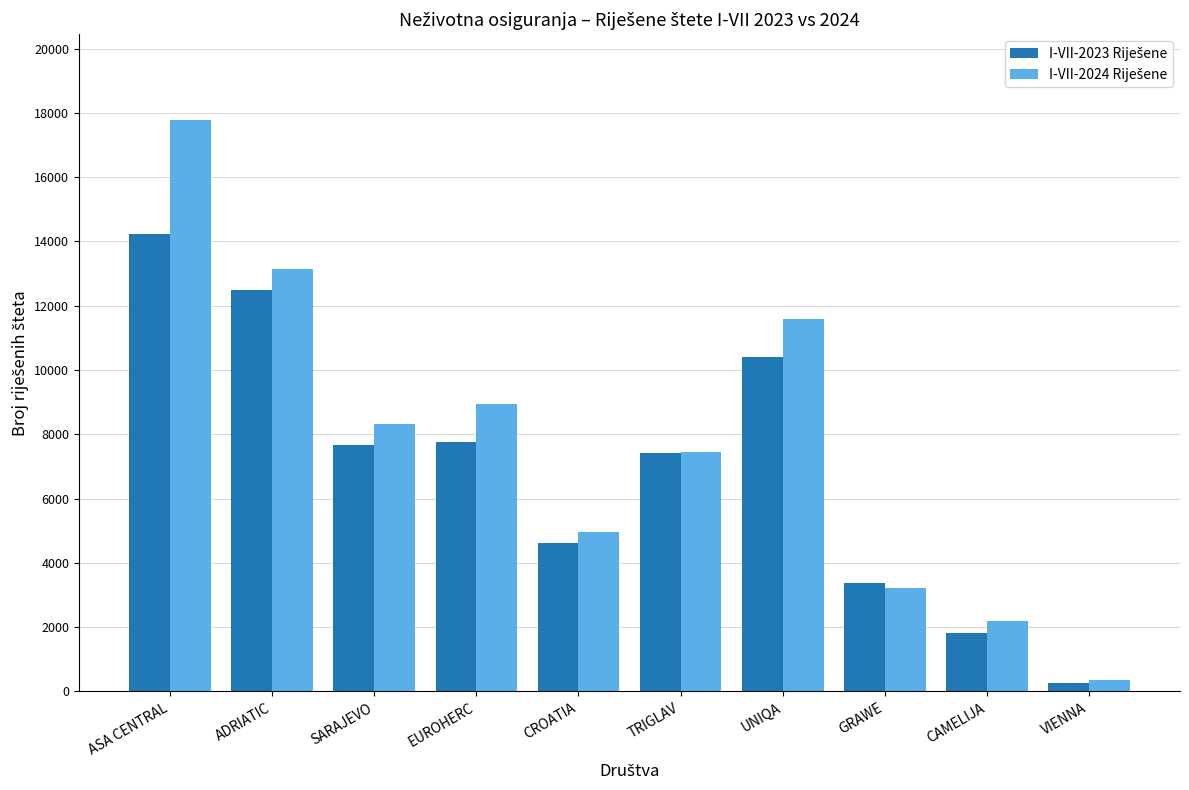

What is the total value across all series at ADRIATIC?

25626